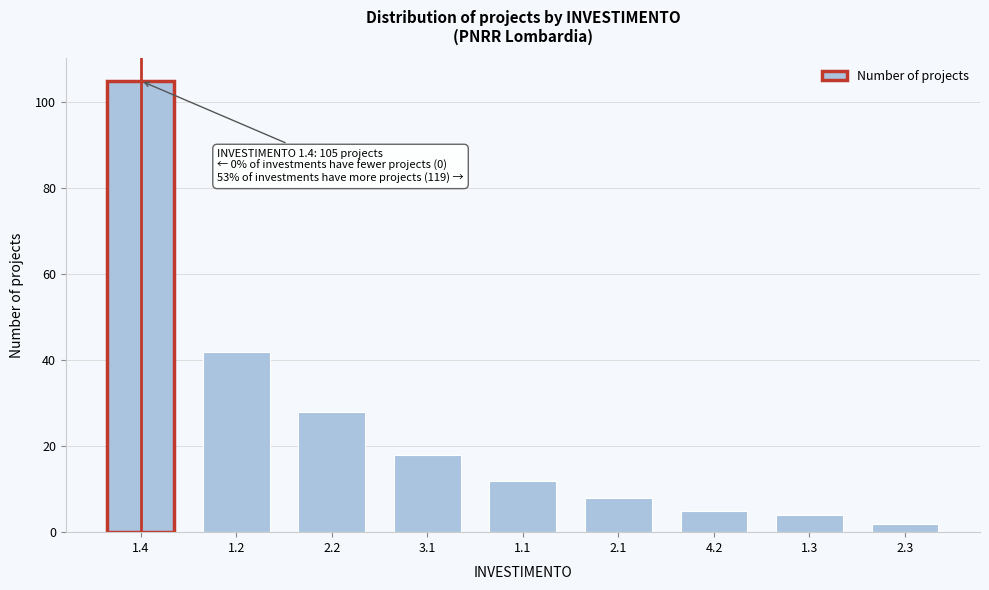

Reading left to right, extract all data points from this chart.

1.4=105	1.2=42	2.2=28	3.1=18	1.1=12	2.1=8	4.2=5	1.3=4	2.3=2